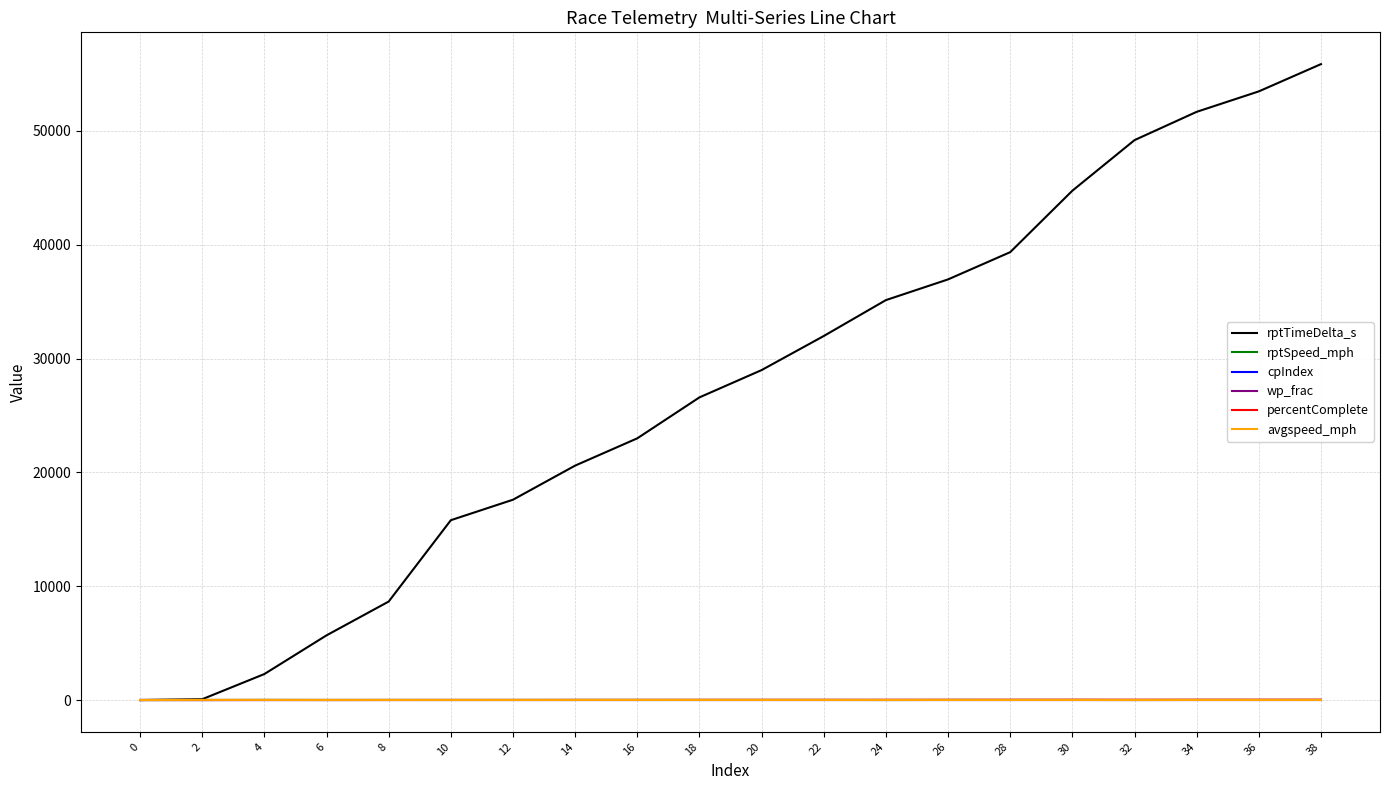

Which series has the largest total across all categories?

rptTimeDelta_s